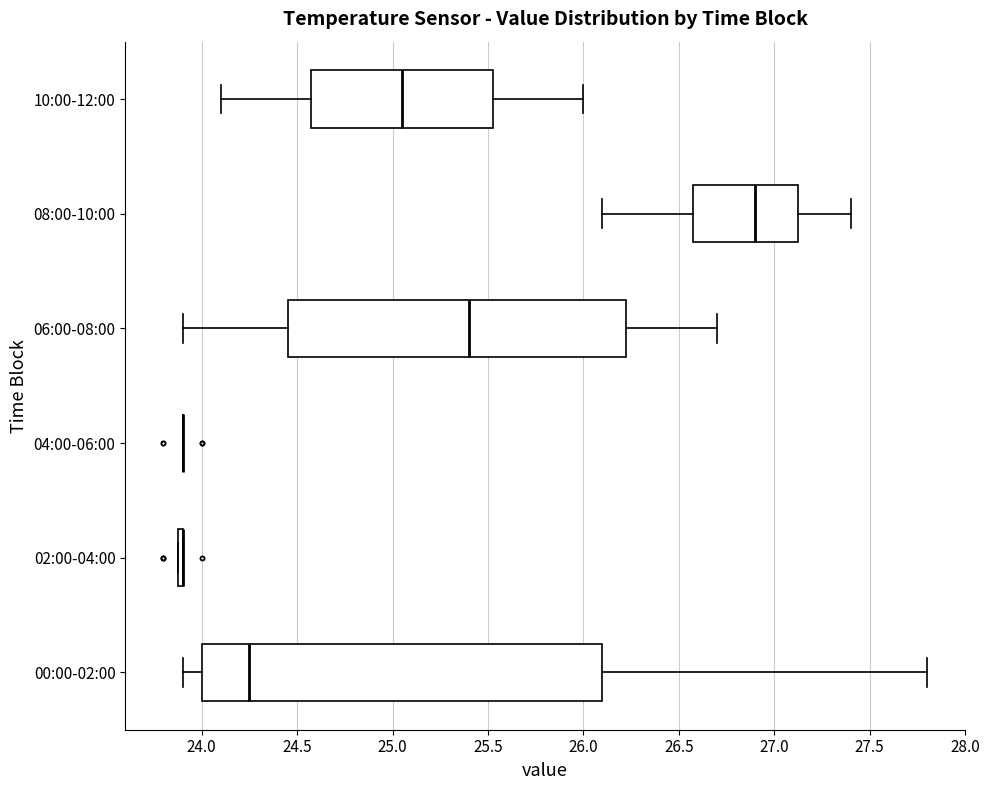

Reading bottom to top, transcribe this box plot: for each box, give where its median line is, the range the box spans, and where its two whiskers end, as read against the x-axis. The values are not printed on the chart, so give them approximately, as read against the axis.

00:00-02:00: median 24.25, box 24.00 to 26.10, whiskers 23.90 to 27.80
02:00-04:00: box collapsed to a line at 23.90, whiskers 23.90 to 23.90
04:00-06:00: box collapsed to a line at 23.90, whiskers 23.90 to 23.90
06:00-08:00: median 25.40, box 24.45 to 26.25, whiskers 23.90 to 26.70
08:00-10:00: median 26.90, box 26.60 to 27.15, whiskers 26.10 to 27.40
10:00-12:00: median 25.05, box 24.60 to 25.55, whiskers 24.10 to 26.00